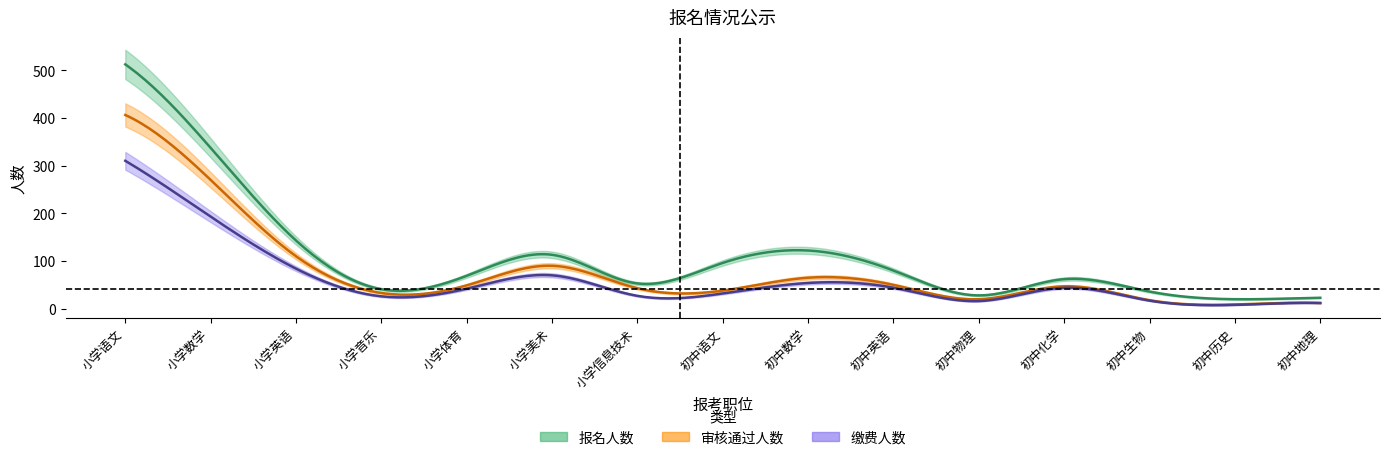

Reading right to left, transcribe all the data shown in this chart.

报名人数: 23	20	36	62	28	80	122	96	53	113	69	41	143	337	512
审核通过人数: 12	9	18	47	20	50	65	38	43	90	49	33	110	270	406
缴费人数: 12	8	17	44	16	44	54	32	27	70	42	26	84	193	310